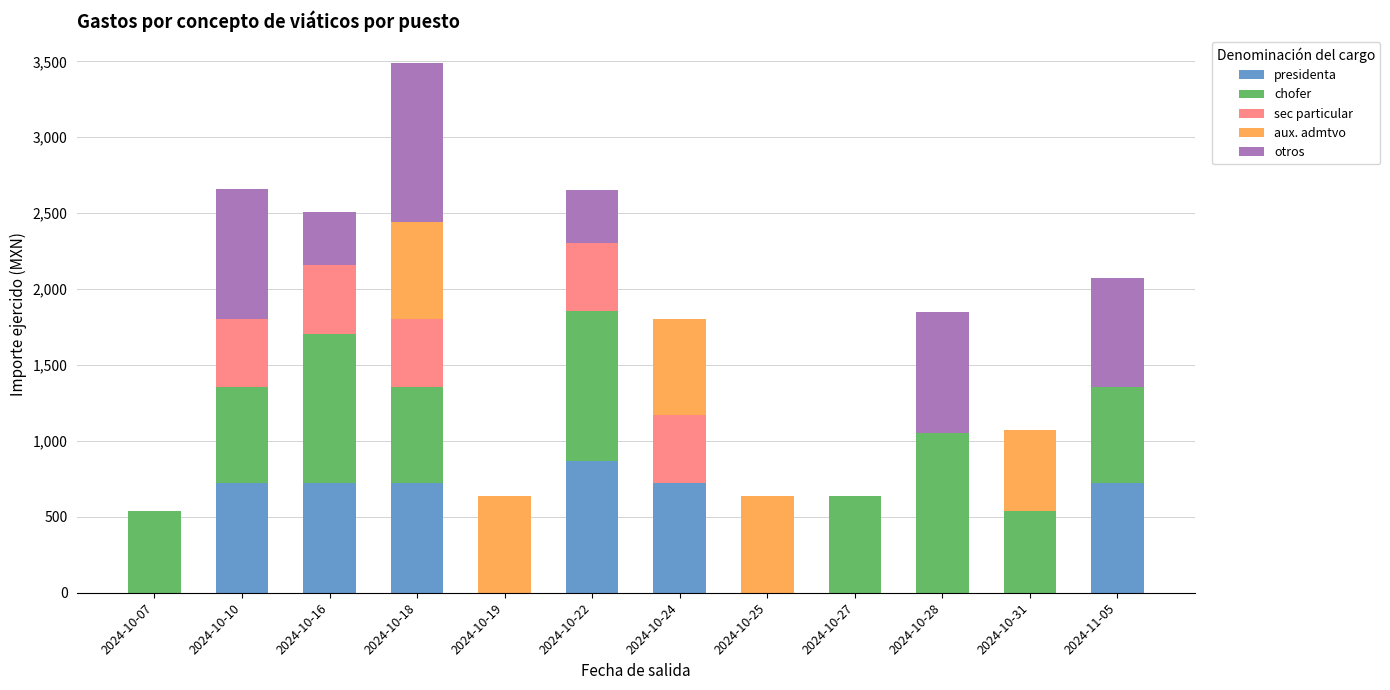

At which category is the sum across all series the highest?

2024-10-18